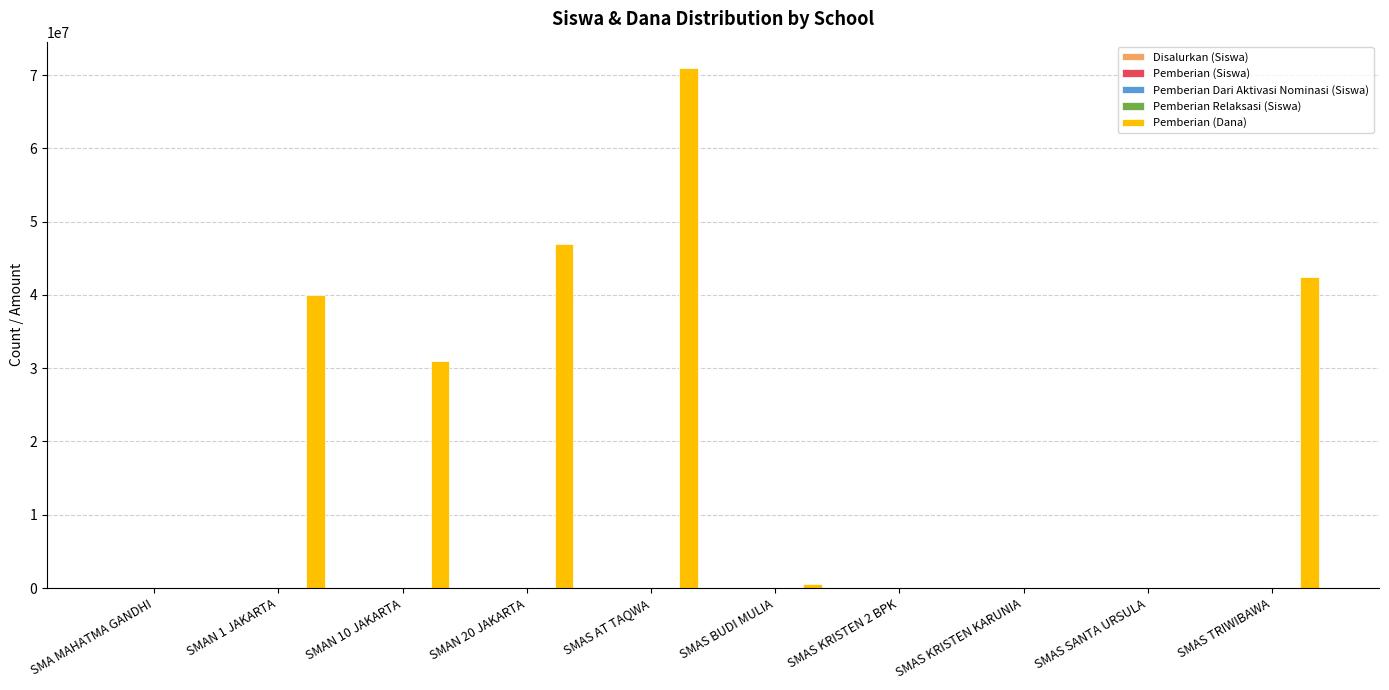

Which series changed the most between SMAS SANTA URSULA and SMAS TRIWIBAWA?

Pemberian (Dana)